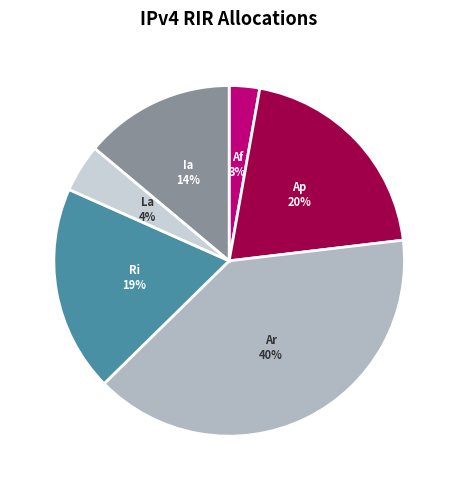

To the nearest percent, what is the difference between the largest and smallest slice percentages?

37%